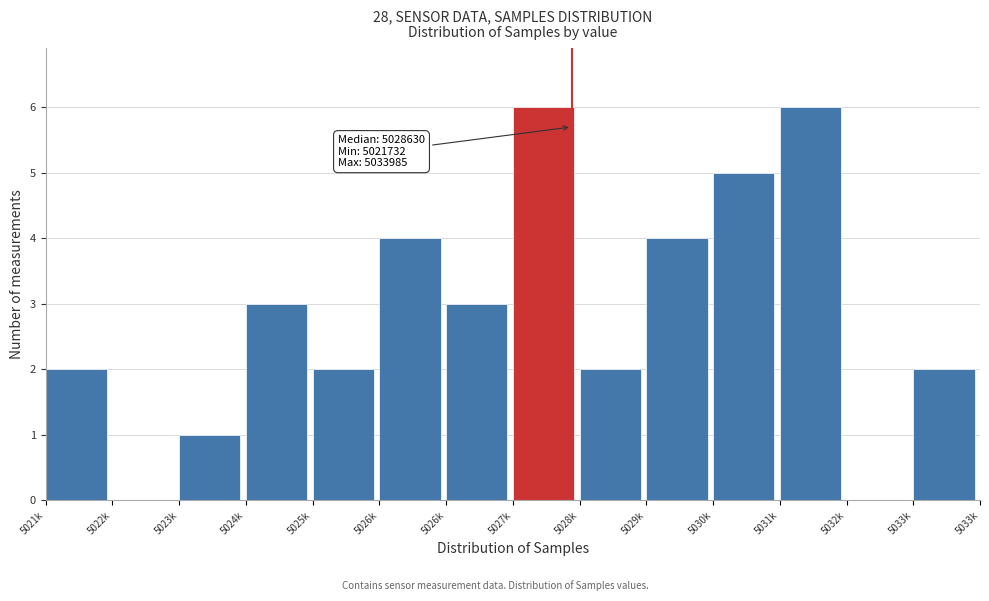

How many series are shown in this chart?

1